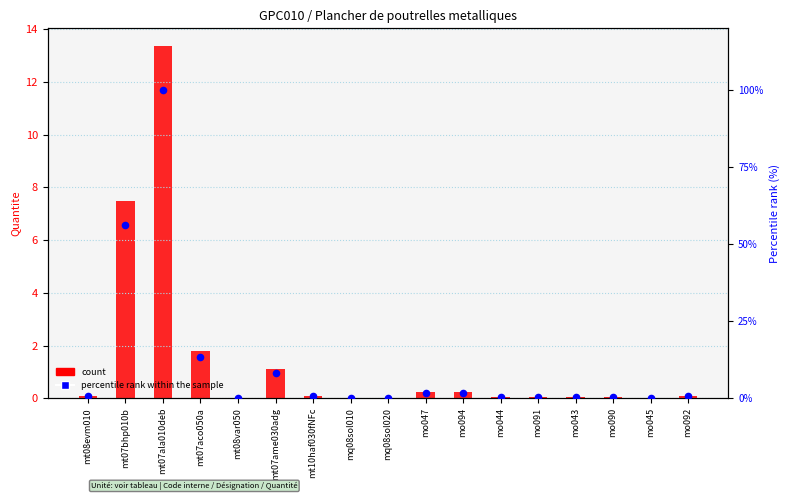

Is the value of count at mo043 greater than the value of percentile rank within the sample at mt10haf030fNFc?

No